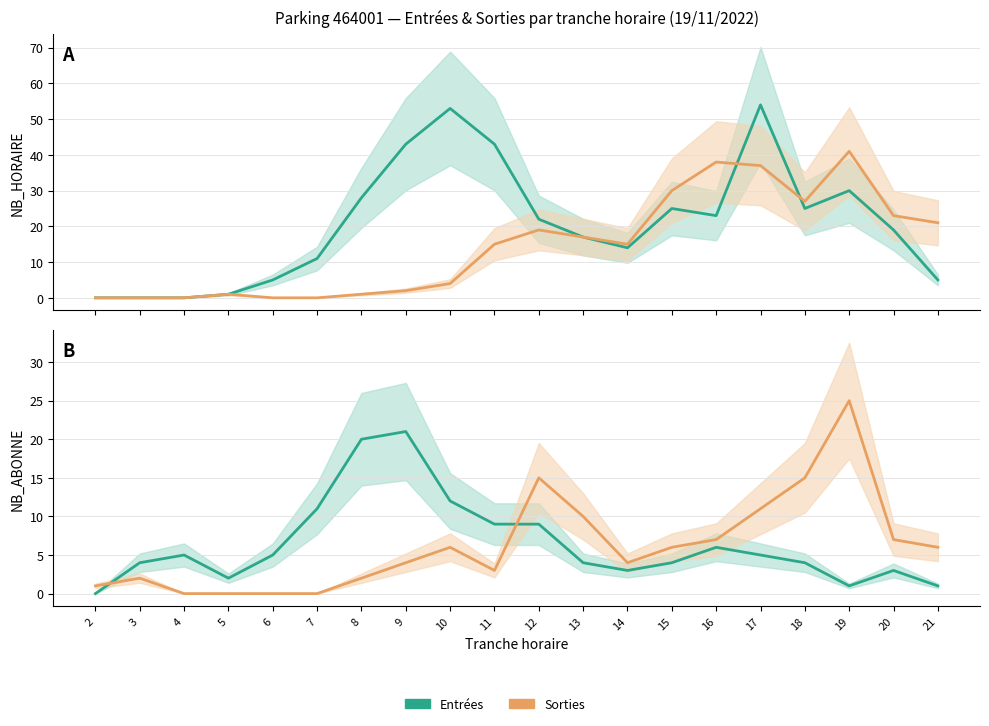

True or false: SORTIES_NB_HORAIRE has a value of 1 at 8.

True